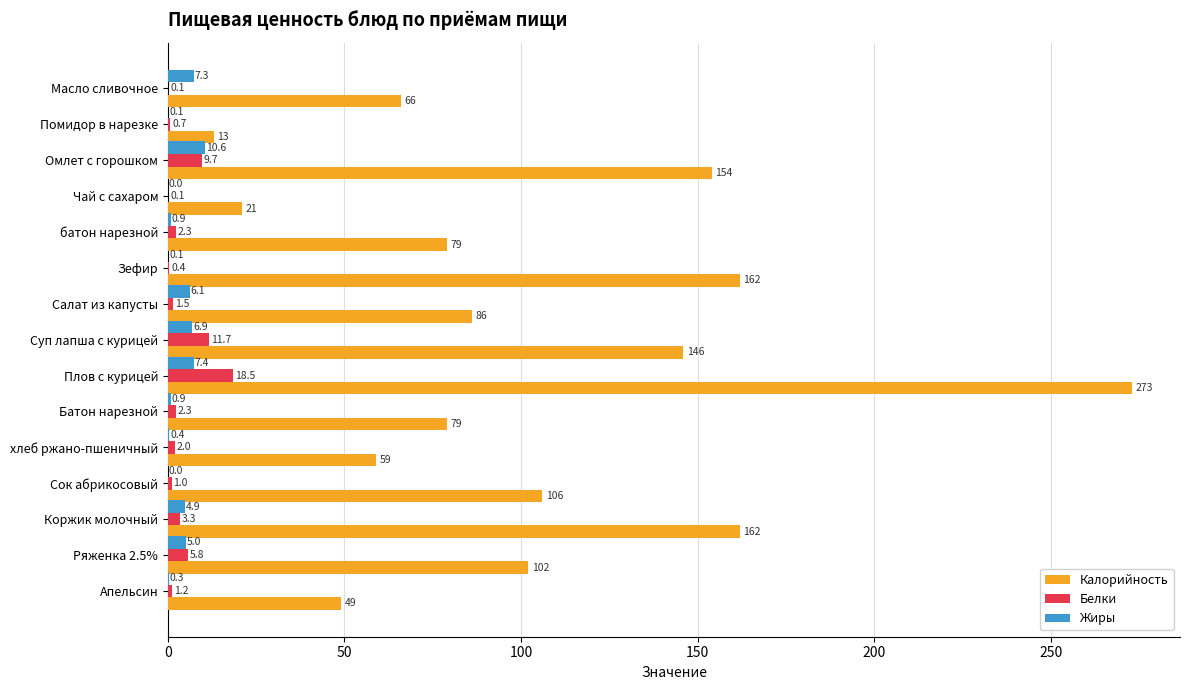

What is the sum of all Белки values?

60.6